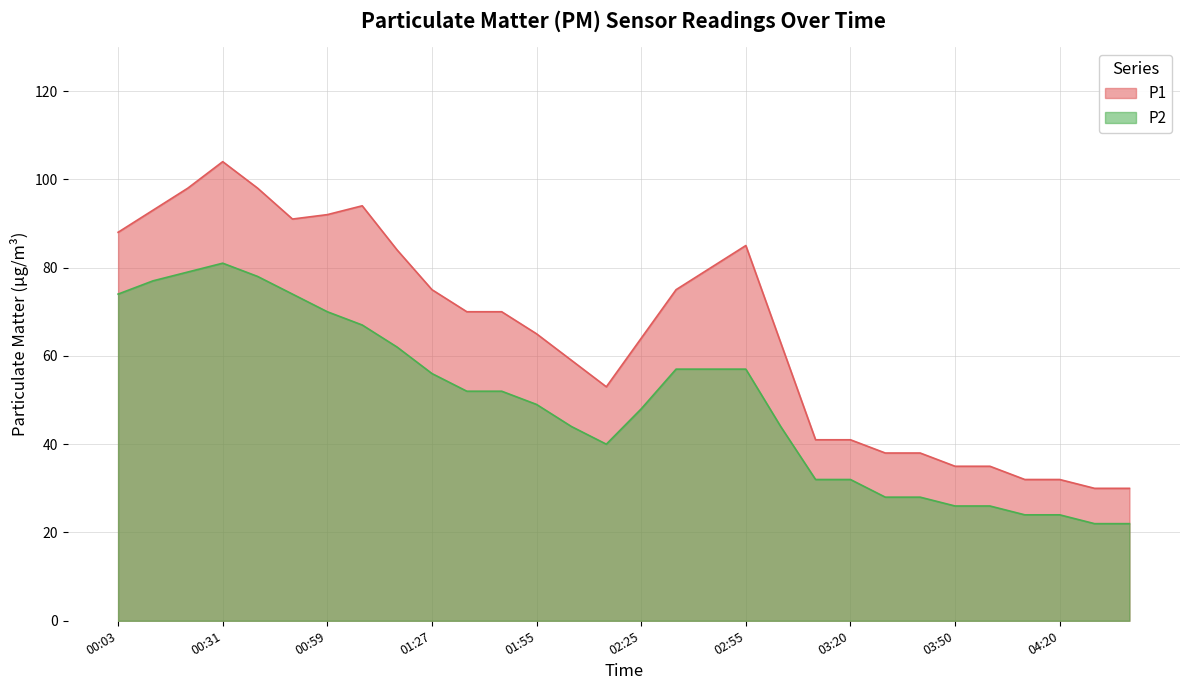

In P1, how many points are lower than both neighbors (excluding endpoints)?

2